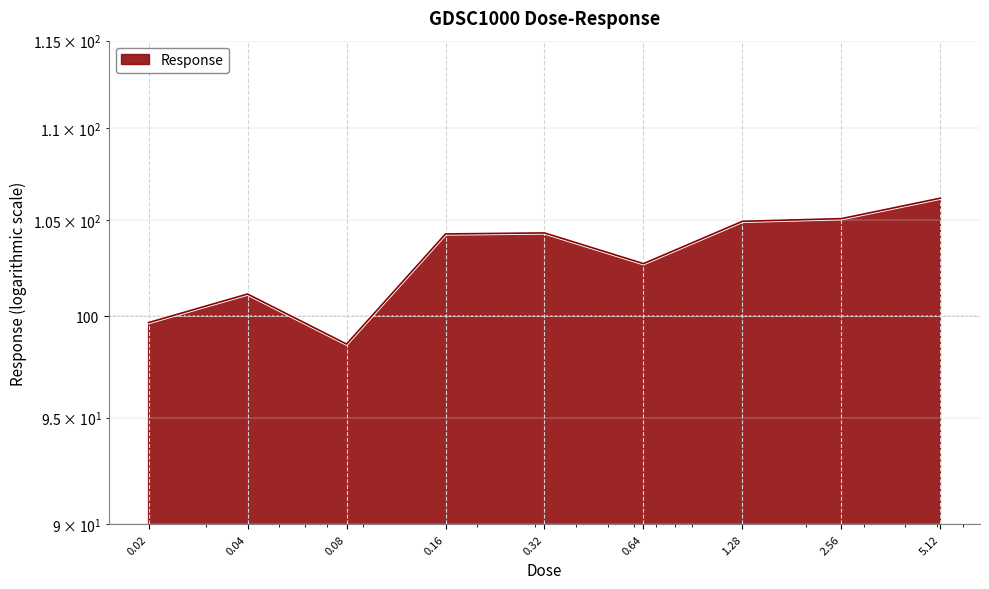

How many values are below 104?

4